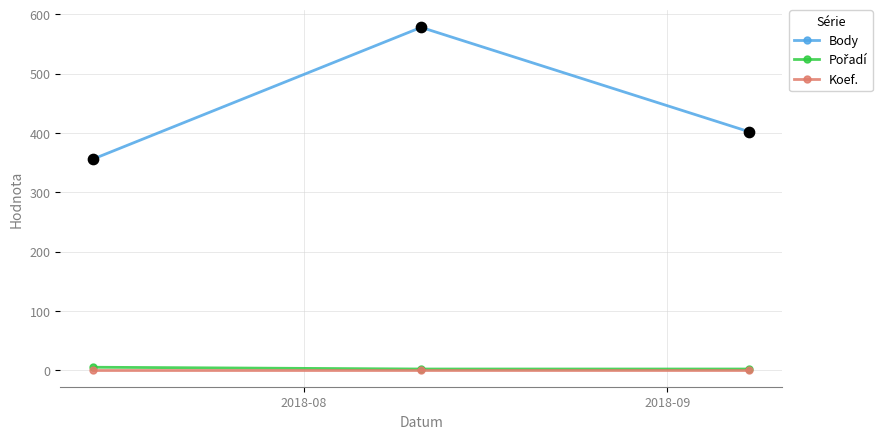

Which series has the largest total across all categories?

Body